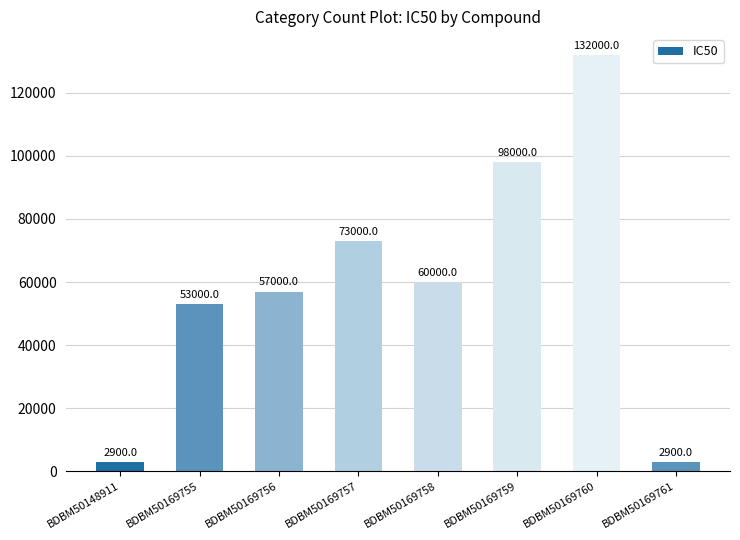

The value at BDBM50169761 is 2900. True or false?

True